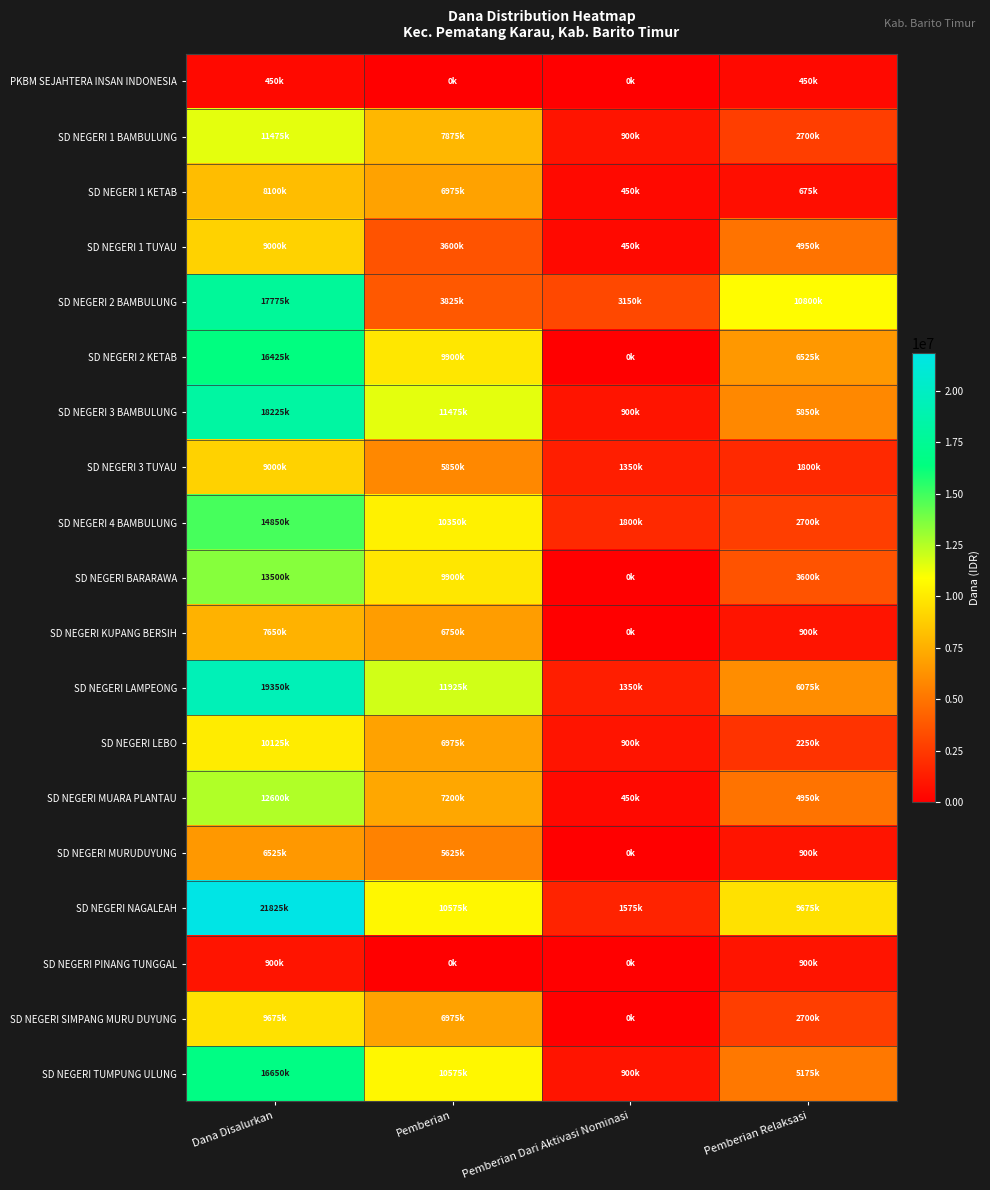

Reading left to right, what are all the values shown in this chart?

PKBM SEJAHTERA INSAN INDONESIA: Dana Disalurkan=450000	Pemberian=0	Pemberian Dari Aktivasi Nominasi=0	Pemberian Relaksasi=450000
SD NEGERI 1 BAMBULUNG: Dana Disalurkan=11475000	Pemberian=7875000	Pemberian Dari Aktivasi Nominasi=900000	Pemberian Relaksasi=2700000
SD NEGERI 1 KETAB: Dana Disalurkan=8100000	Pemberian=6975000	Pemberian Dari Aktivasi Nominasi=450000	Pemberian Relaksasi=675000
SD NEGERI 1 TUYAU: Dana Disalurkan=9000000	Pemberian=3600000	Pemberian Dari Aktivasi Nominasi=450000	Pemberian Relaksasi=4950000
SD NEGERI 2 BAMBULUNG: Dana Disalurkan=17775000	Pemberian=3825000	Pemberian Dari Aktivasi Nominasi=3150000	Pemberian Relaksasi=10800000
SD NEGERI 2 KETAB: Dana Disalurkan=16425000	Pemberian=9900000	Pemberian Dari Aktivasi Nominasi=0	Pemberian Relaksasi=6525000
SD NEGERI 3 BAMBULUNG: Dana Disalurkan=18225000	Pemberian=11475000	Pemberian Dari Aktivasi Nominasi=900000	Pemberian Relaksasi=5850000
SD NEGERI 3 TUYAU: Dana Disalurkan=9000000	Pemberian=5850000	Pemberian Dari Aktivasi Nominasi=1350000	Pemberian Relaksasi=1800000
SD NEGERI 4 BAMBULUNG: Dana Disalurkan=14850000	Pemberian=10350000	Pemberian Dari Aktivasi Nominasi=1800000	Pemberian Relaksasi=2700000
SD NEGERI BARARAWA: Dana Disalurkan=13500000	Pemberian=9900000	Pemberian Dari Aktivasi Nominasi=0	Pemberian Relaksasi=3600000
SD NEGERI KUPANG BERSIH: Dana Disalurkan=7650000	Pemberian=6750000	Pemberian Dari Aktivasi Nominasi=0	Pemberian Relaksasi=900000
SD NEGERI LAMPEONG: Dana Disalurkan=19350000	Pemberian=11925000	Pemberian Dari Aktivasi Nominasi=1350000	Pemberian Relaksasi=6075000
SD NEGERI LEBO: Dana Disalurkan=10125000	Pemberian=6975000	Pemberian Dari Aktivasi Nominasi=900000	Pemberian Relaksasi=2250000
SD NEGERI MUARA PLANTAU: Dana Disalurkan=12600000	Pemberian=7200000	Pemberian Dari Aktivasi Nominasi=450000	Pemberian Relaksasi=4950000
SD NEGERI MURUDUYUNG: Dana Disalurkan=6525000	Pemberian=5625000	Pemberian Dari Aktivasi Nominasi=0	Pemberian Relaksasi=900000
SD NEGERI NAGALEAH: Dana Disalurkan=21825000	Pemberian=10575000	Pemberian Dari Aktivasi Nominasi=1575000	Pemberian Relaksasi=9675000
SD NEGERI PINANG TUNGGAL: Dana Disalurkan=900000	Pemberian=0	Pemberian Dari Aktivasi Nominasi=0	Pemberian Relaksasi=900000
SD NEGERI SIMPANG MURU DUYUNG: Dana Disalurkan=9675000	Pemberian=6975000	Pemberian Dari Aktivasi Nominasi=0	Pemberian Relaksasi=2700000
SD NEGERI TUMPUNG ULUNG: Dana Disalurkan=16650000	Pemberian=10575000	Pemberian Dari Aktivasi Nominasi=900000	Pemberian Relaksasi=5175000